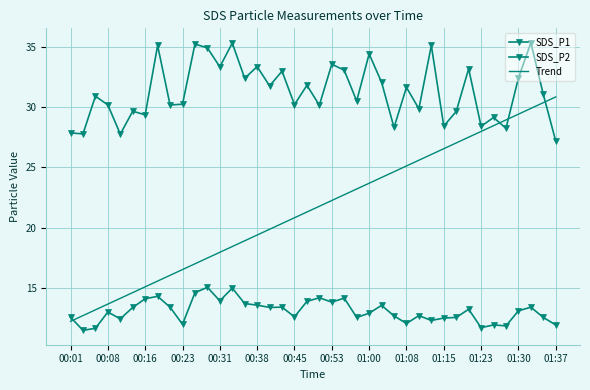

True or false: SDS_P1 and SDS_P2 cross at least once.

False